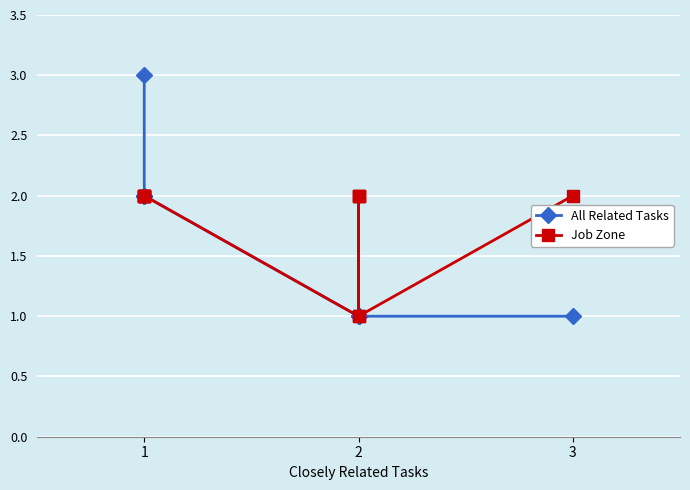

Does the chart display data point markers on the line(s)?

Yes